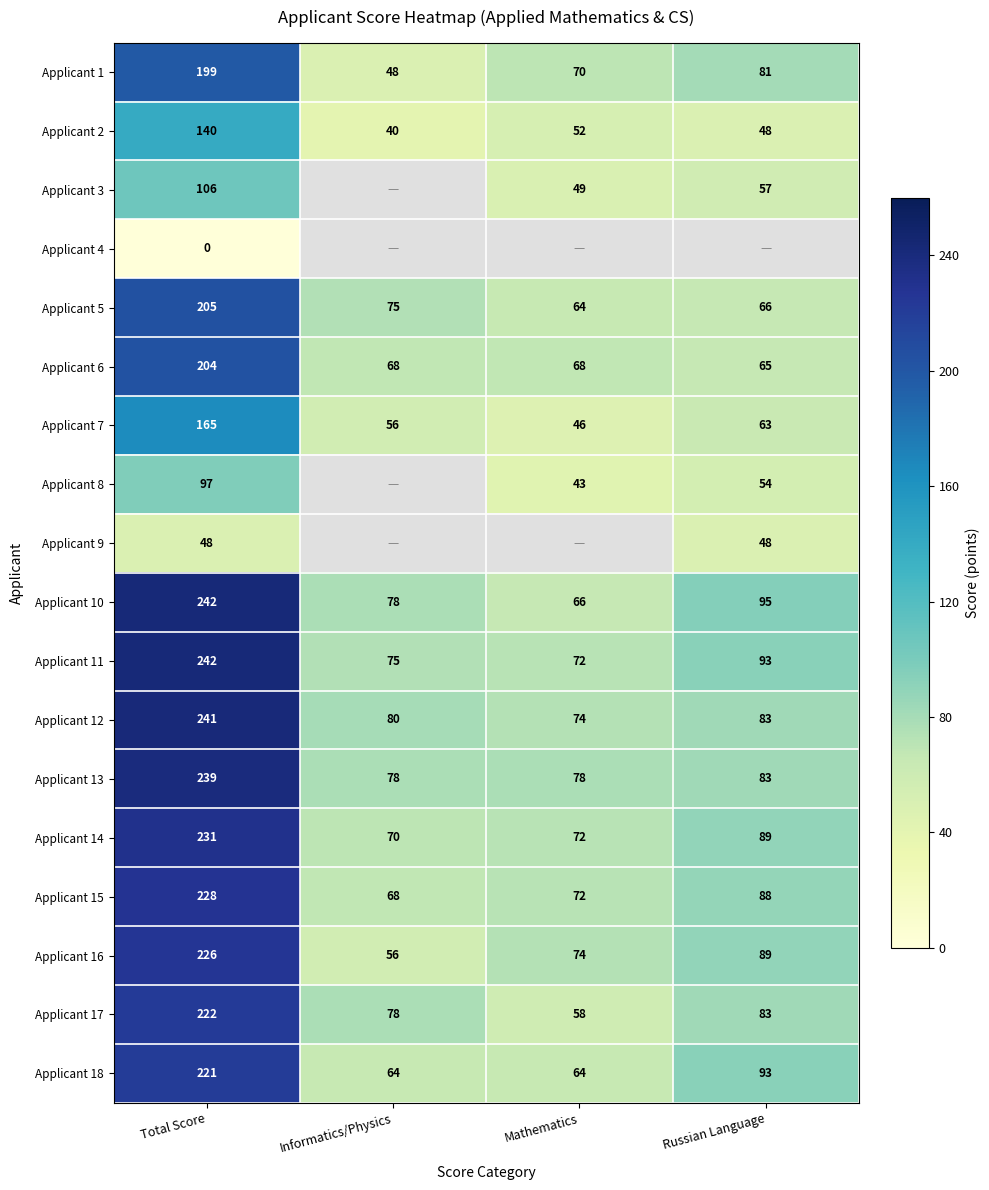

What is the sum of all Applicant 10 values?

481